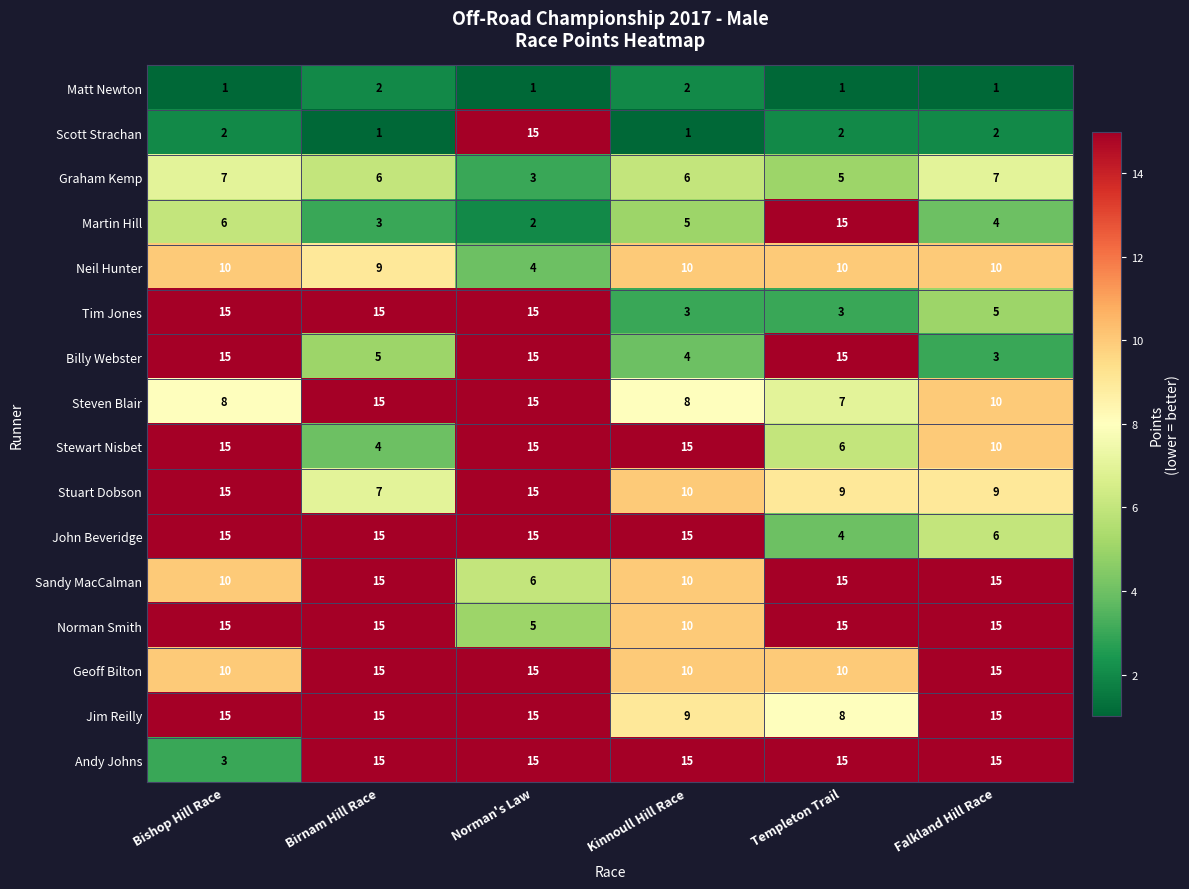

Count the Steven Blair values in the range 8 to 15.

5